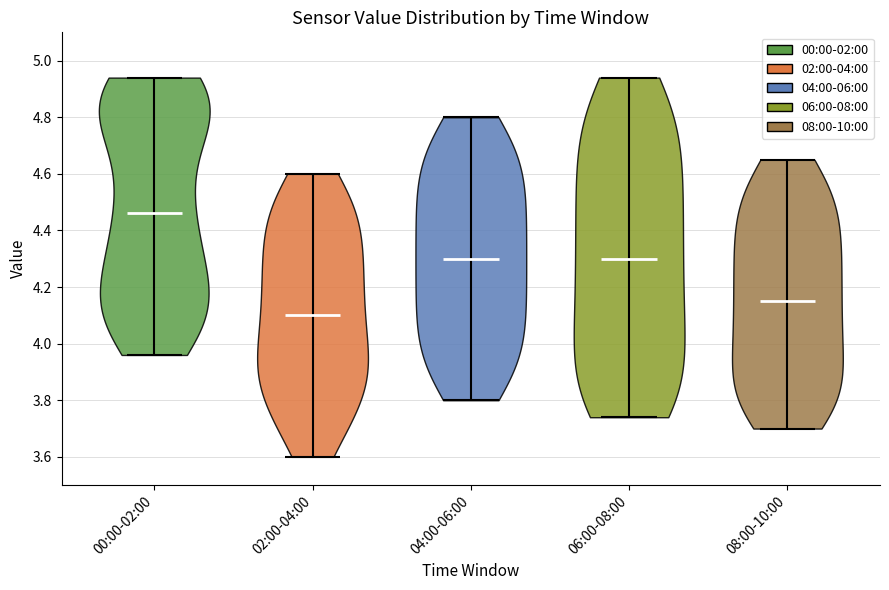

Which violin has the highest median line?

00:00-02:00